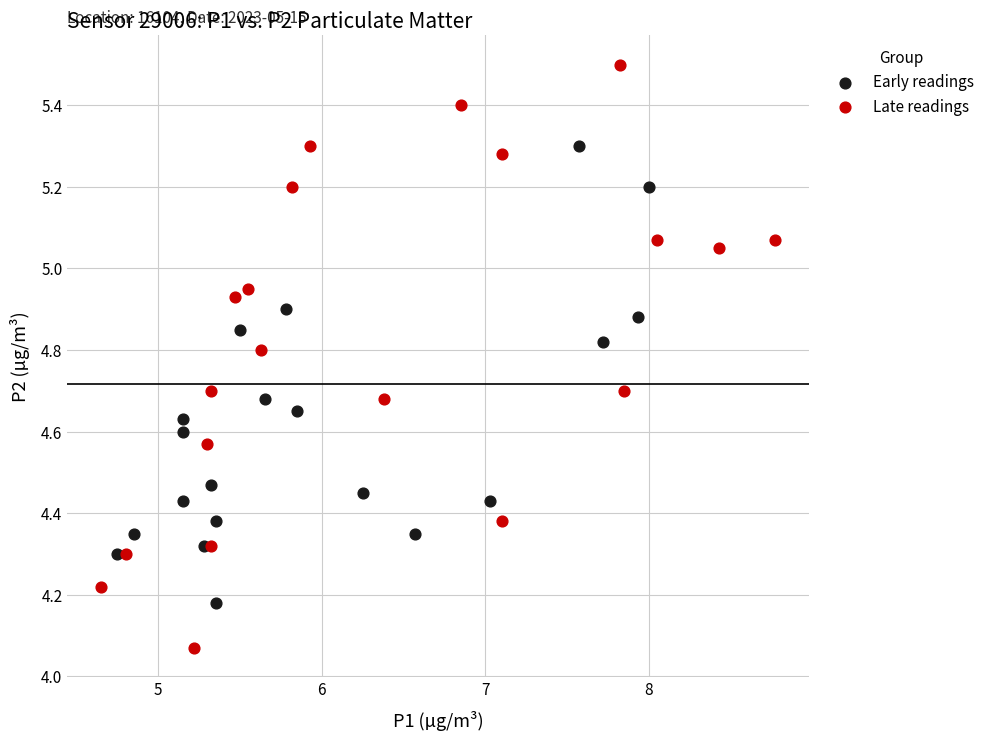

Which series reaches the maximum Y coordinate?

Late readings